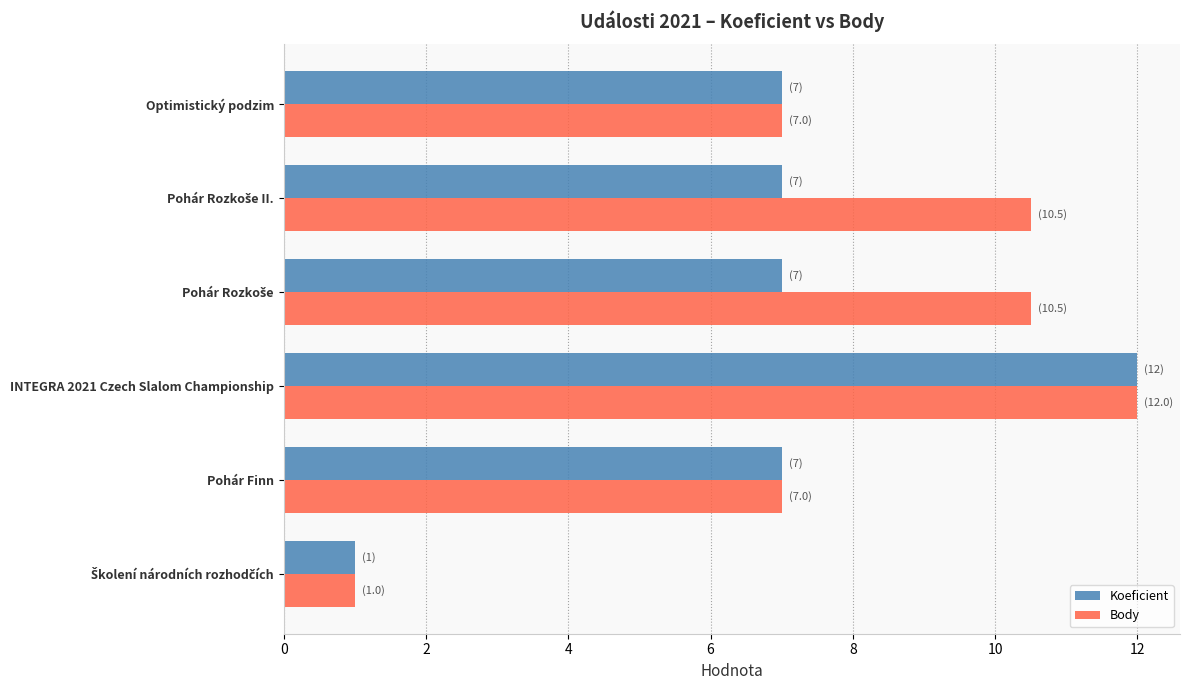

How many distinct data groups are displayed?

2